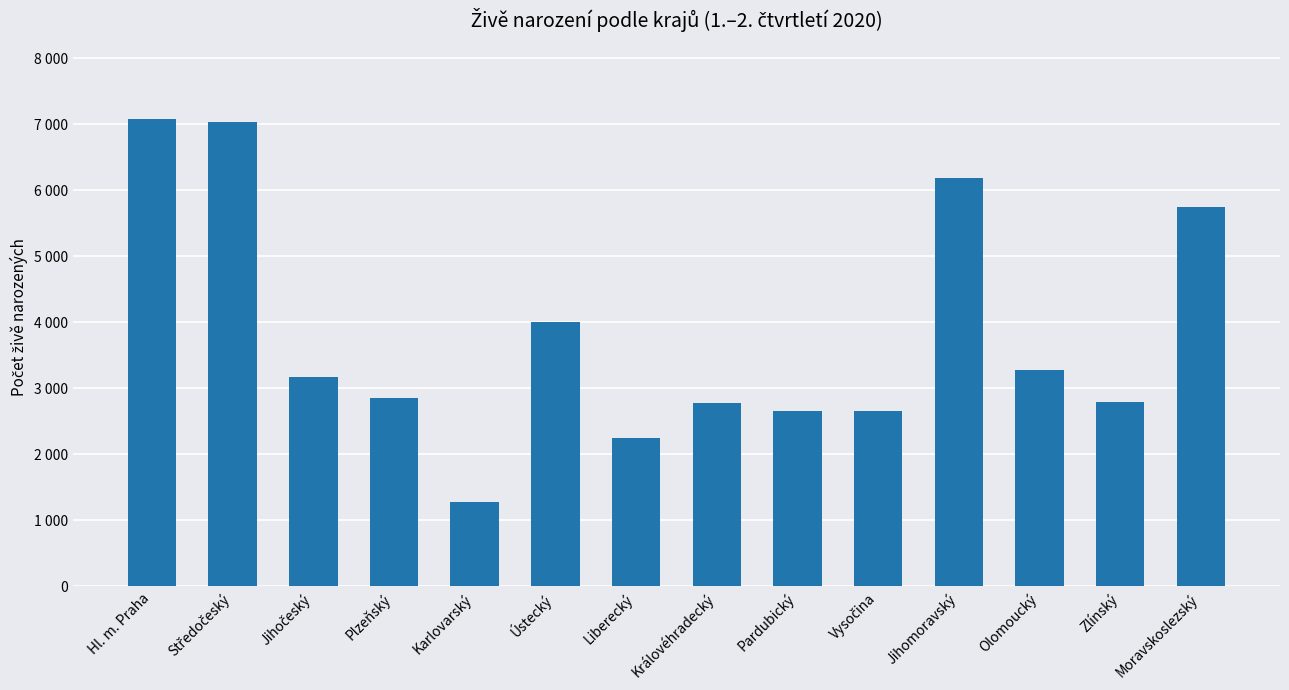

Where does the data first go above 3175?

Hl. m. Praha